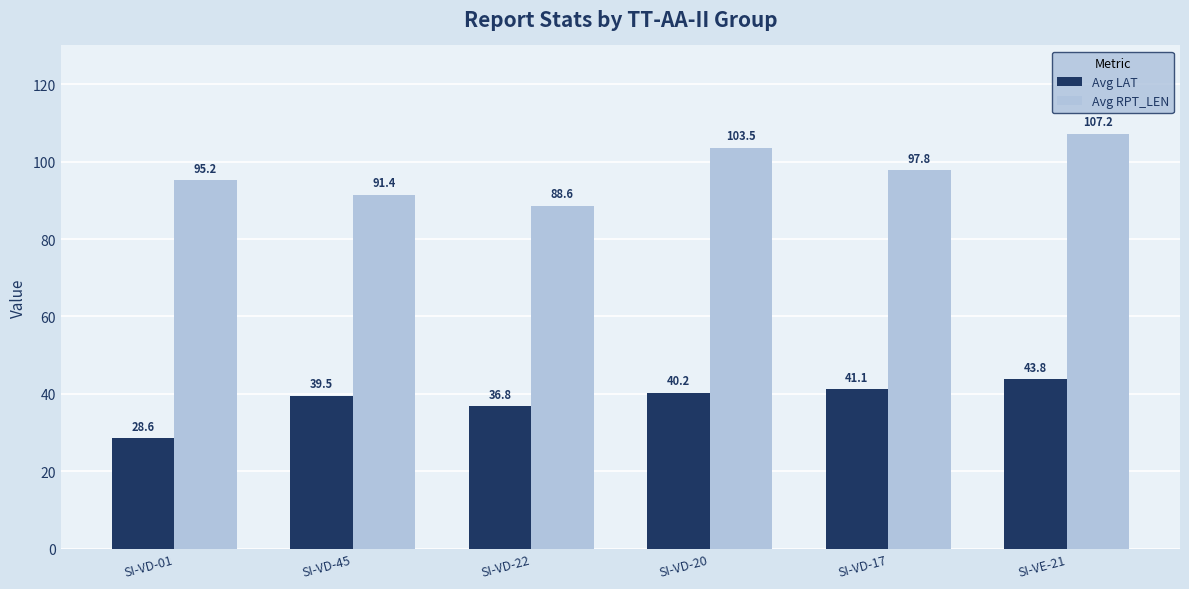

What is the average value of the Avg RPT_LEN series?

97.3